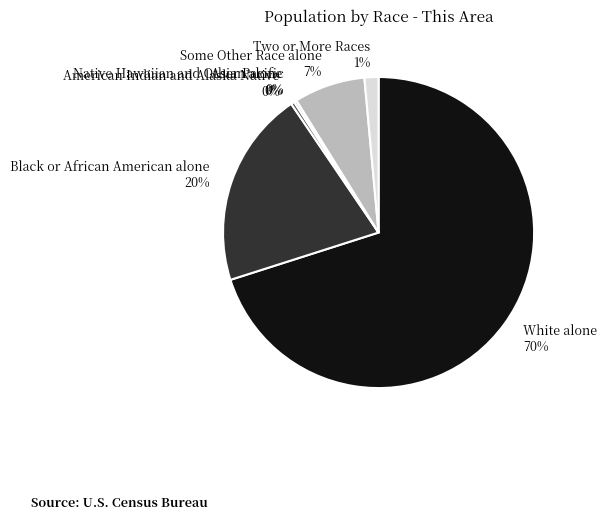

Approximately how many times larger is the value at Black or African American alone compared to White alone?

0.3